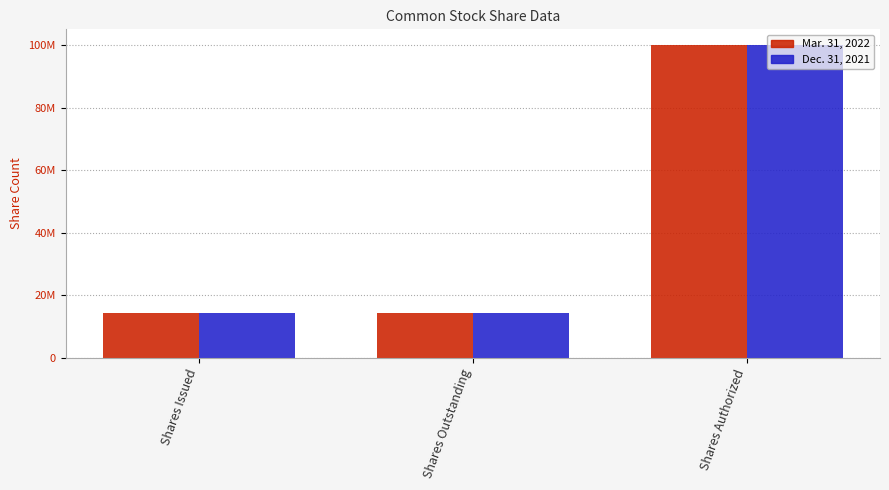

Are the bars grouped side by side (vs. stacked)?

Yes